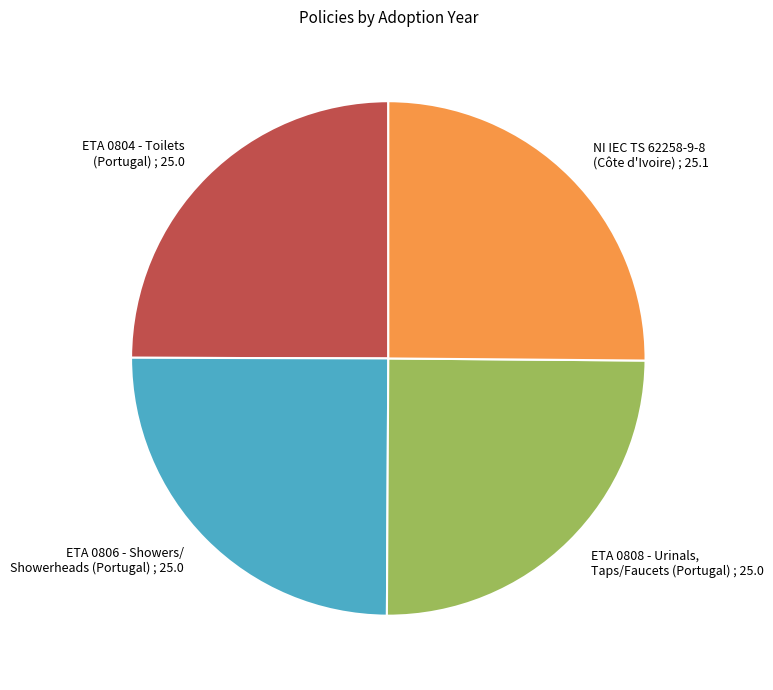

Approximately how many times larger is the value at NI IEC TS 62258-9-8 (Côte d'Ivoire) ; 25.1 compared to ETA 0804 - Toilets (Portugal) ; 25.0?

1.0